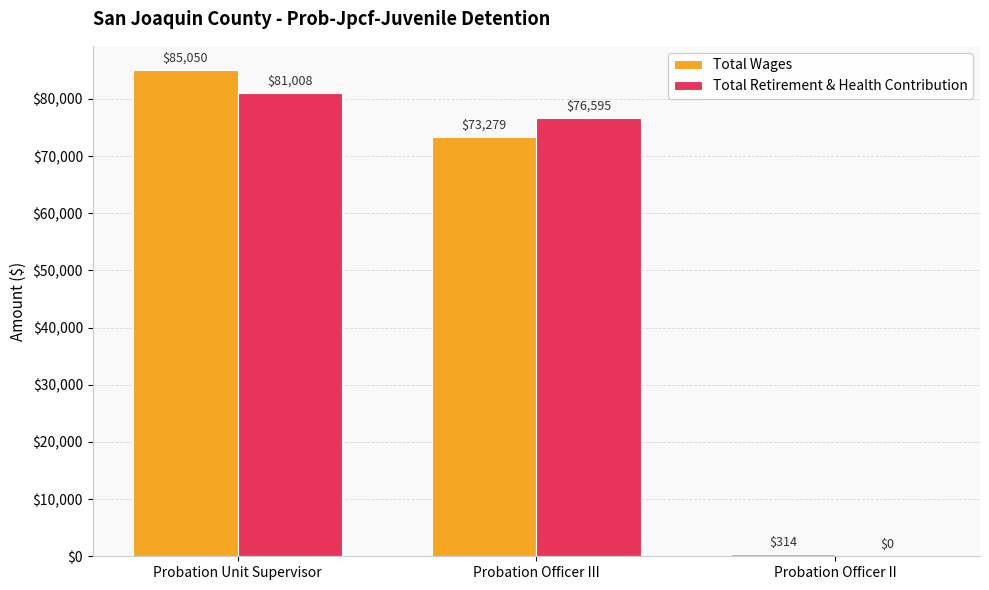

What is the total value across all series at Probation Unit Supervisor?

166058